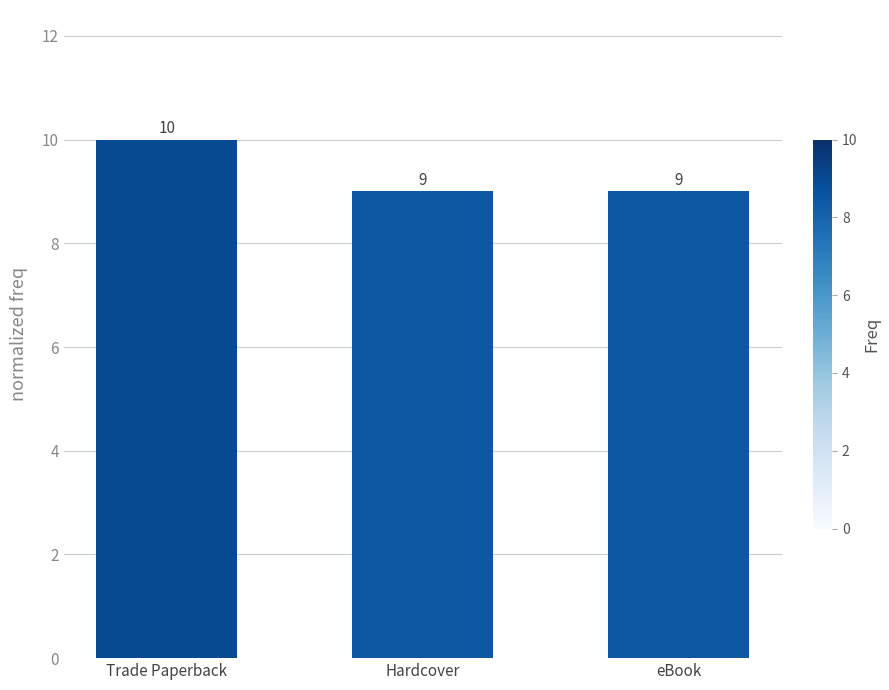

Read the value at Trade Paperback.

10